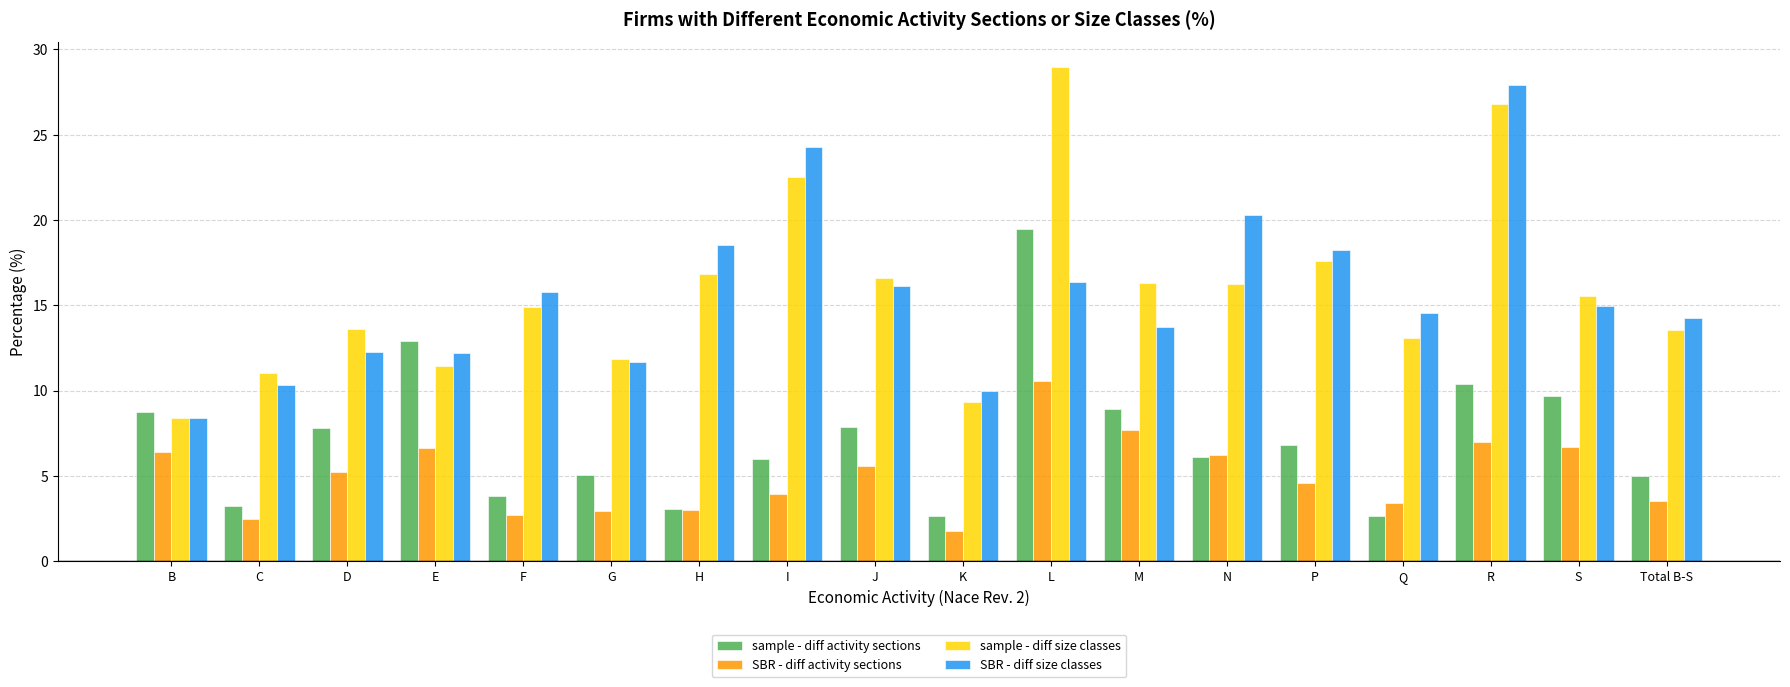

What is the total value across all series at R?

72.1